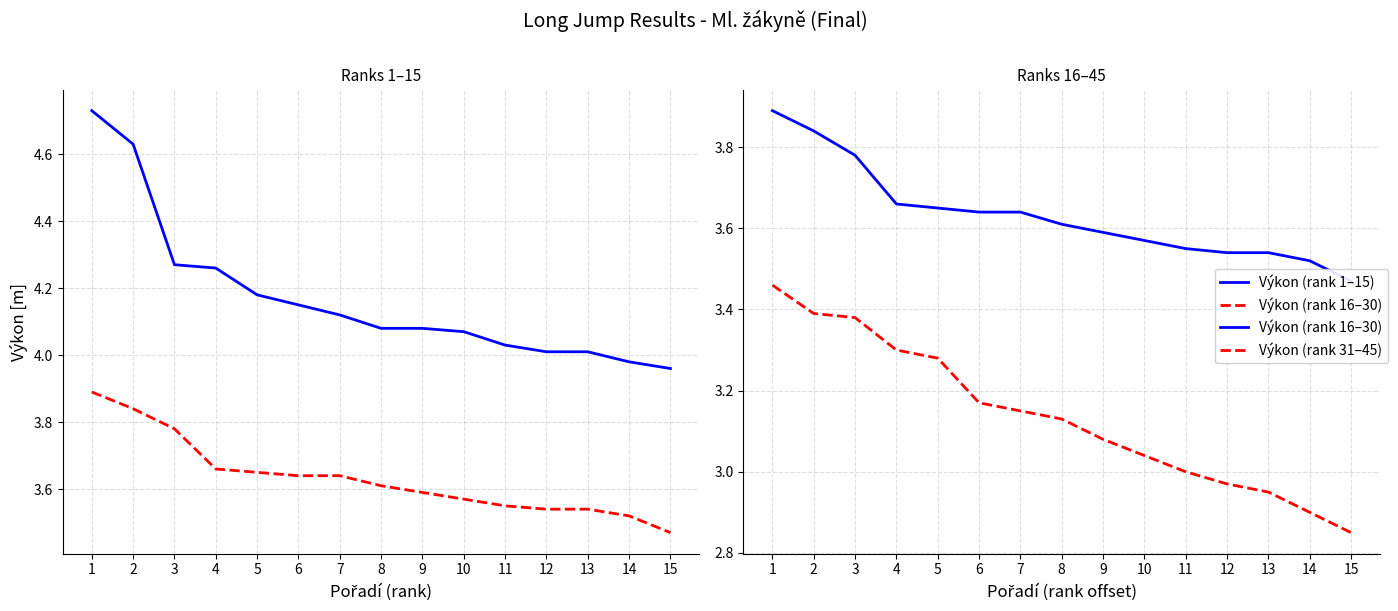

Which series has the widest spread of values?

Výkon (rank 1–15)